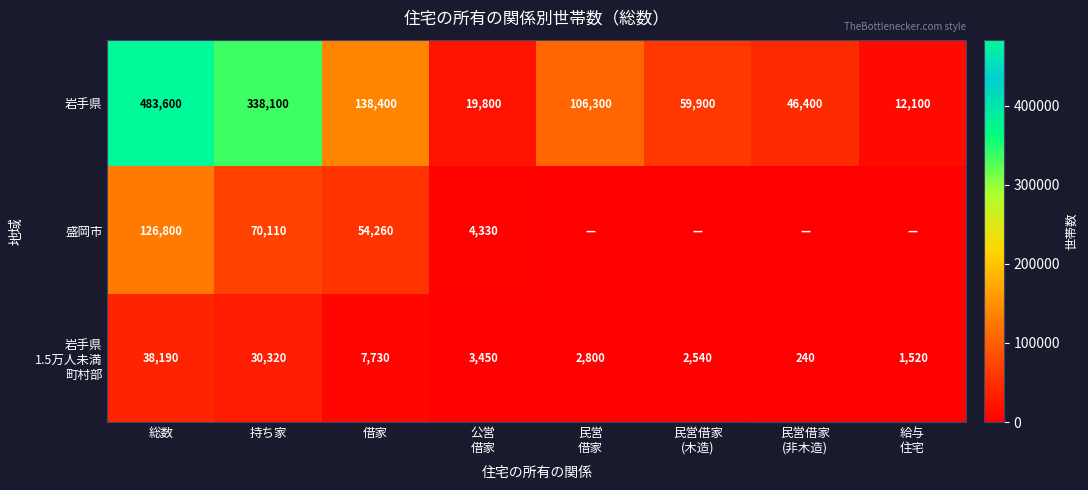

What is the spread (max minus min) of values at 持ち家?

307780